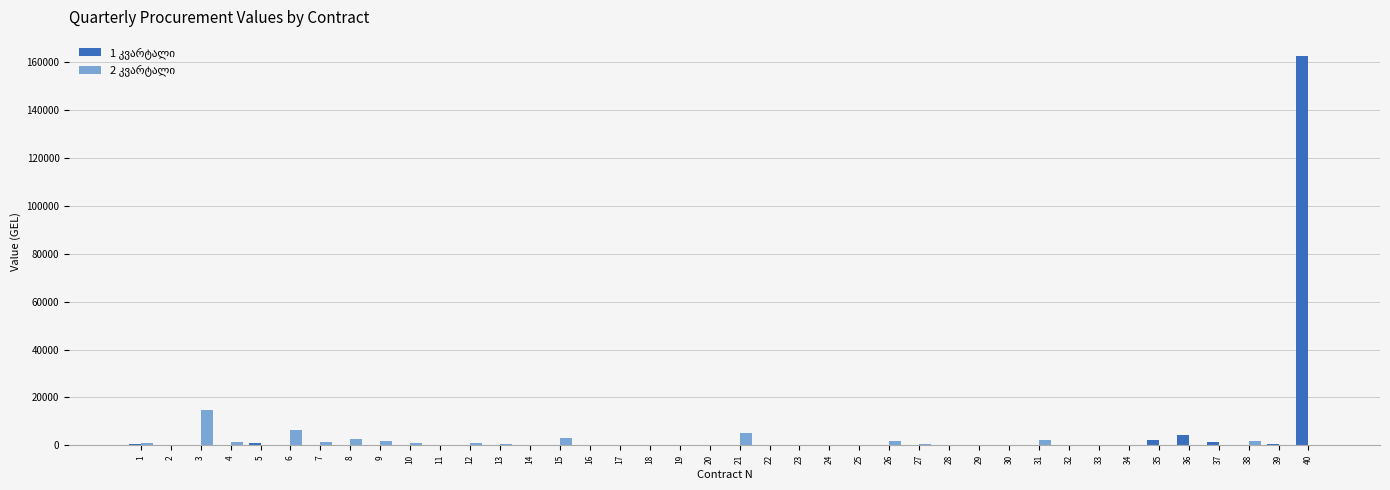

At which category is the sum across all series the highest?

40